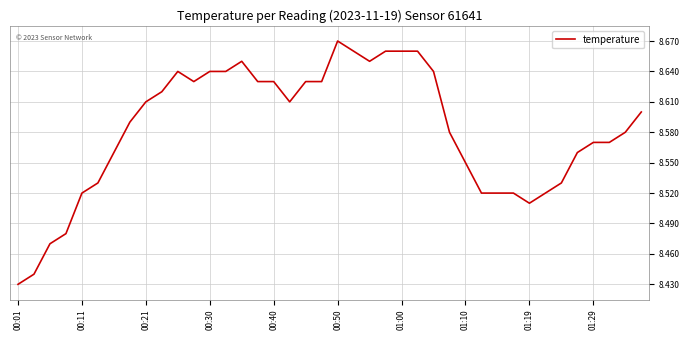

Which category has the highest value across all series?

00:50